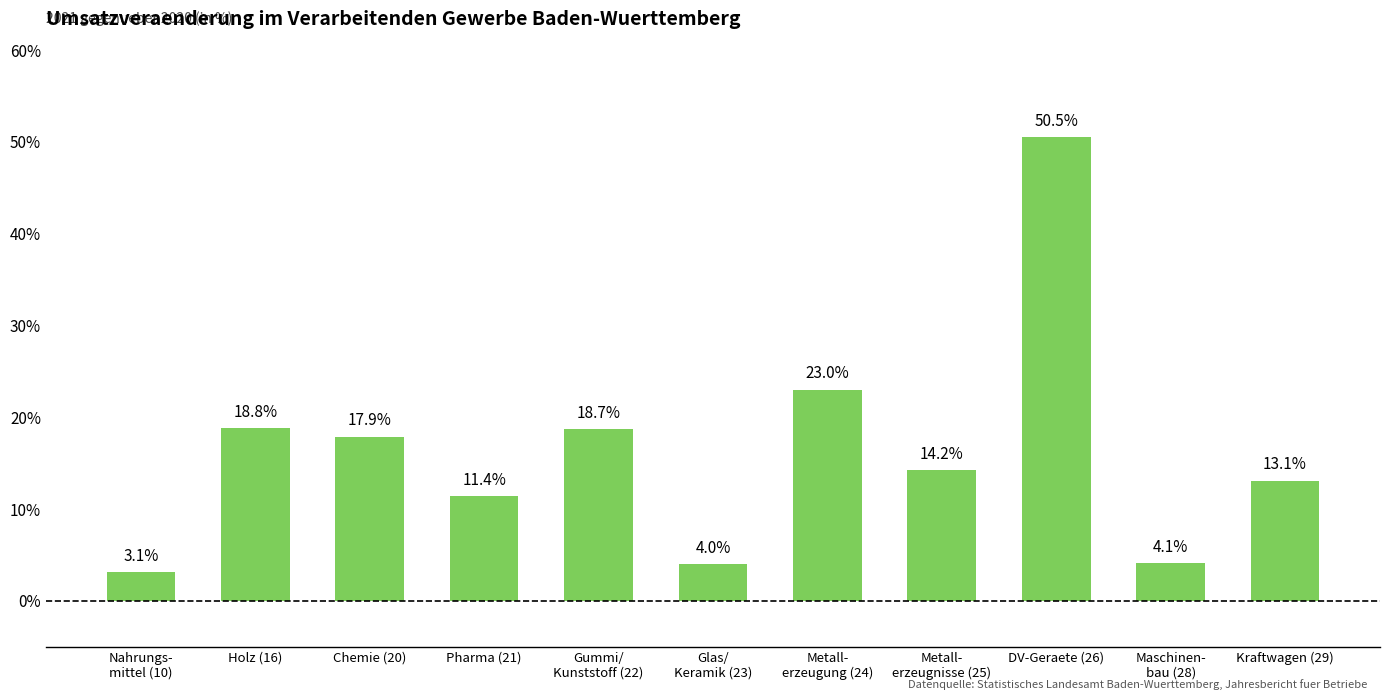

What is the sum of the values at Holz (16) and Nahrungs-
mittel (10)?

21.9